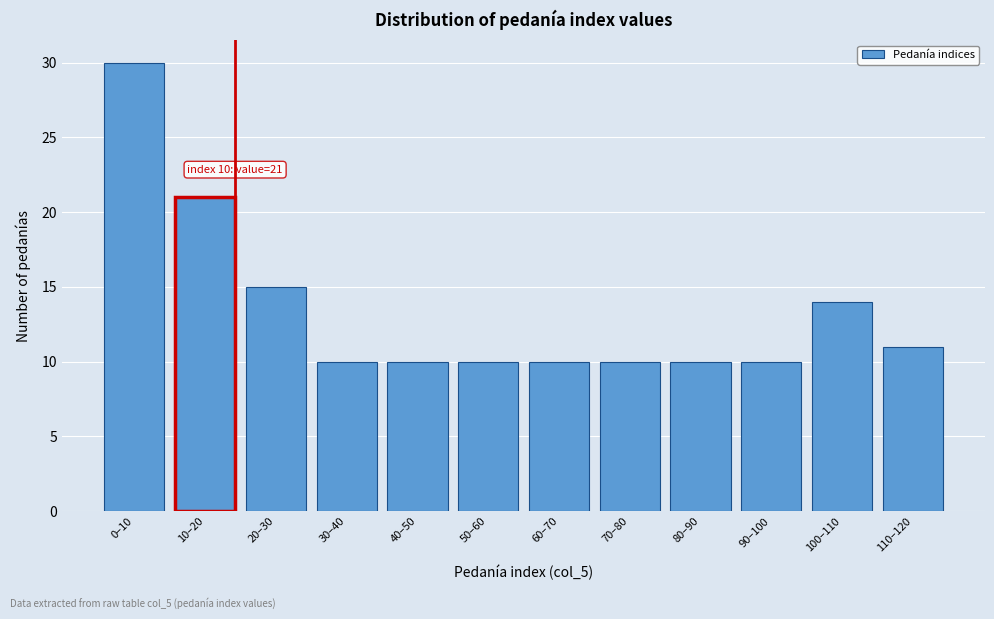

Reading left to right, list all the values displayed in this chart.

0–10=30	10–20=21	20–30=15	30–40=10	40–50=10	50–60=10	60–70=10	70–80=10	80–90=10	90–100=10	100–110=14	110–120=11